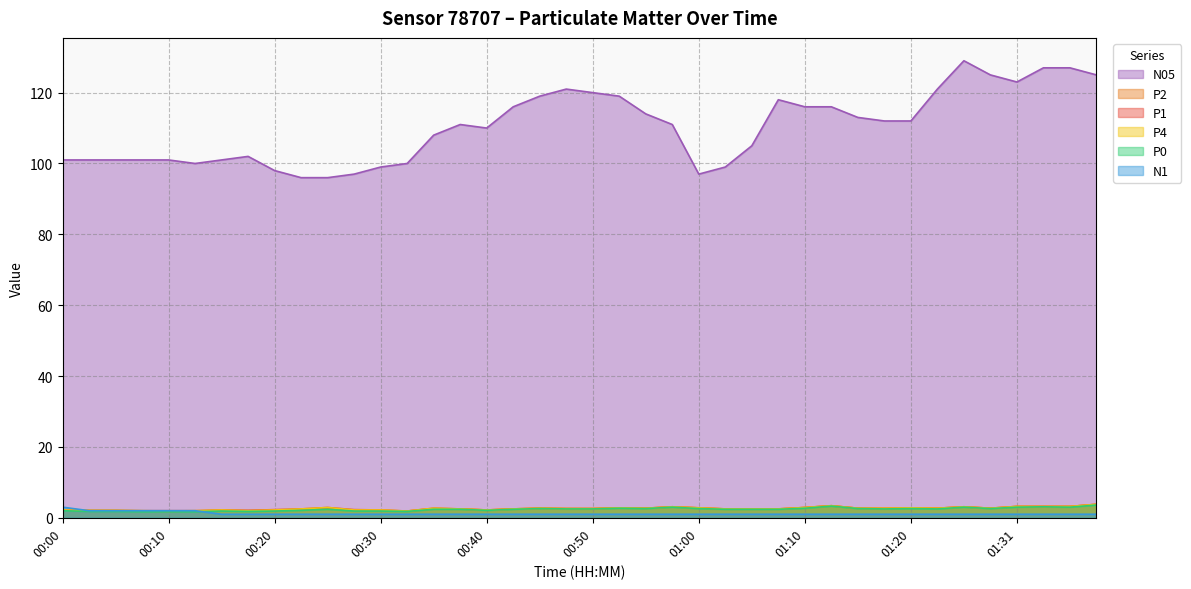

Reading left to right, what are all the values shown in this chart?

P1: 2.2	2.1	2.1	2.0	2.0	2.0	2.2	2.1	2.3	2.5	2.9	2.3	2.2	1.9	2.7	2.5	2.2	2.5	2.7	2.6	2.6	2.8	2.7	3.1	2.8	2.5	2.5	2.5	2.9	3.4	2.7	2.7	2.8	2.7	3.1	2.7	3.2	3.2	3.2	3.8
P2: 2.2	2.0	2.0	1.9	1.8	1.9	2.1	2.0	2.1	2.4	2.7	2.1	2.1	1.9	2.6	2.5	2.2	2.5	2.7	2.6	2.6	2.8	2.7	3.1	2.8	2.5	2.5	2.5	2.9	3.4	2.7	2.6	2.8	2.7	3.1	2.7	3.2	3.2	3.2	3.8
P4: 2.2	2.1	2.1	2.0	1.9	2.0	2.2	2.0	2.2	2.5	2.9	2.2	2.2	1.9	2.7	2.5	2.2	2.5	2.7	2.6	2.6	2.8	2.7	3.1	2.8	2.5	2.5	2.5	2.9	3.4	2.7	2.7	2.8	2.7	3.1	2.7	3.2	3.2	3.2	3.8
P0: 2.0	1.8	1.8	1.7	1.7	1.7	1.9	1.8	1.9	2.1	2.4	1.9	1.9	1.8	2.4	2.4	2.1	2.4	2.6	2.5	2.5	2.7	2.6	3.0	2.6	2.4	2.4	2.4	2.7	3.3	2.6	2.5	2.6	2.5	3.0	2.6	3.0	3.1	3.0	3.6
N1: 3.0	2.0	2.0	2.0	2.0	2.0	1.0	1.0	1.0	1.0	1.0	1.0	1.0	1.0	1.0	1.0	1.0	1.0	1.0	1.0	1.0	1.0	1.0	1.0	1.0	1.0	1.0	1.0	1.0	1.0	1.0	1.0	1.0	1.0	1.0	1.0	1.0	1.0	1.0	1.0
N05: 101.0	101.0	101.0	101.0	101.0	100.0	101.0	102.0	98.0	96.0	96.0	97.0	99.0	100.0	108.0	111.0	110.0	116.0	119.0	121.0	120.0	119.0	114.0	111.0	97.0	99.0	105.0	118.0	116.0	116.0	113.0	112.0	112.0	121.0	129.0	125.0	123.0	127.0	127.0	125.0